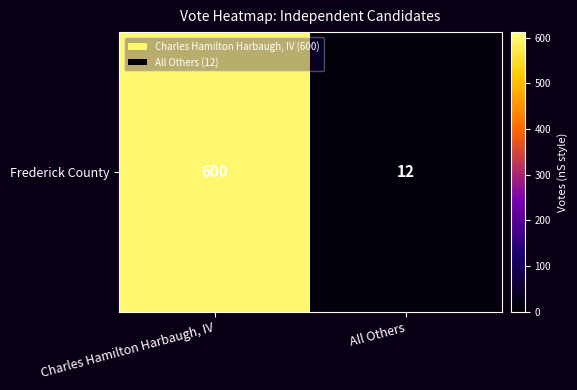

What is the ratio of the value at Charles Hamilton Harbaugh, IV to the value at All Others?

50.0